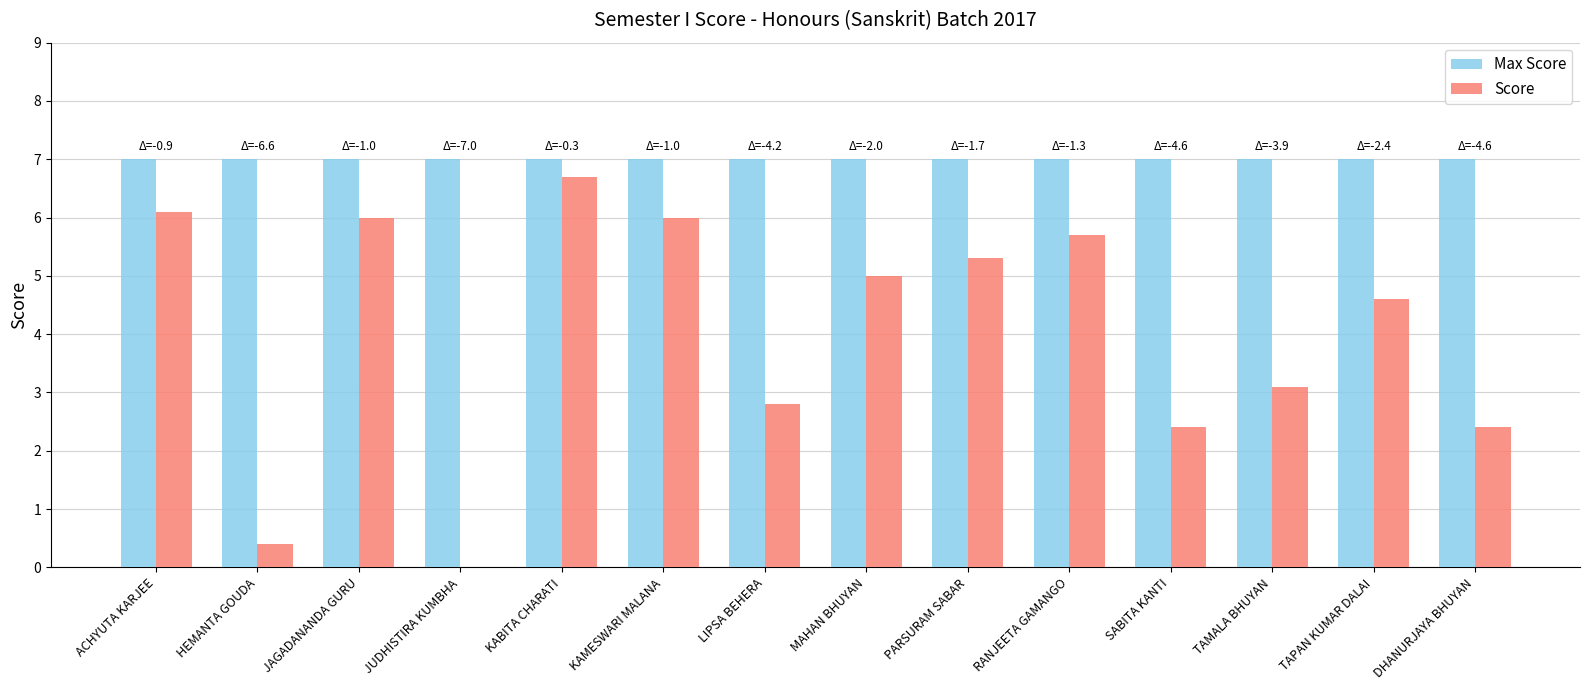

How many positive values does the Score series have?

13